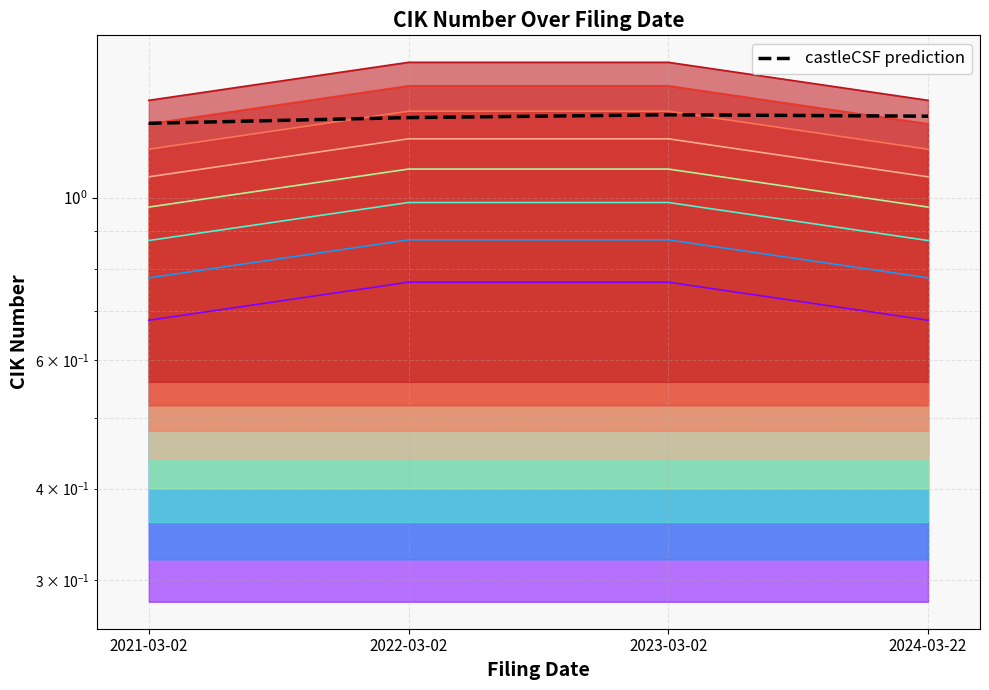

Rank the categories by value from lowest to highest.

2021-03-02, 2022-03-02, 2024-03-22, 2023-03-02